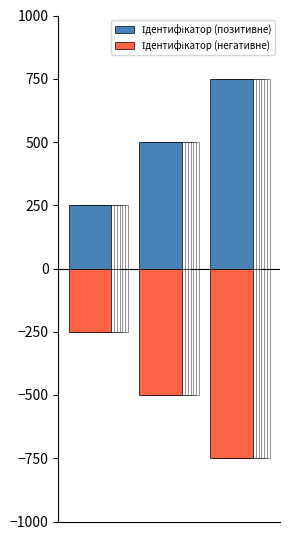

How many values in the Ідентифікатор (позитивне) series exceed 500?

1